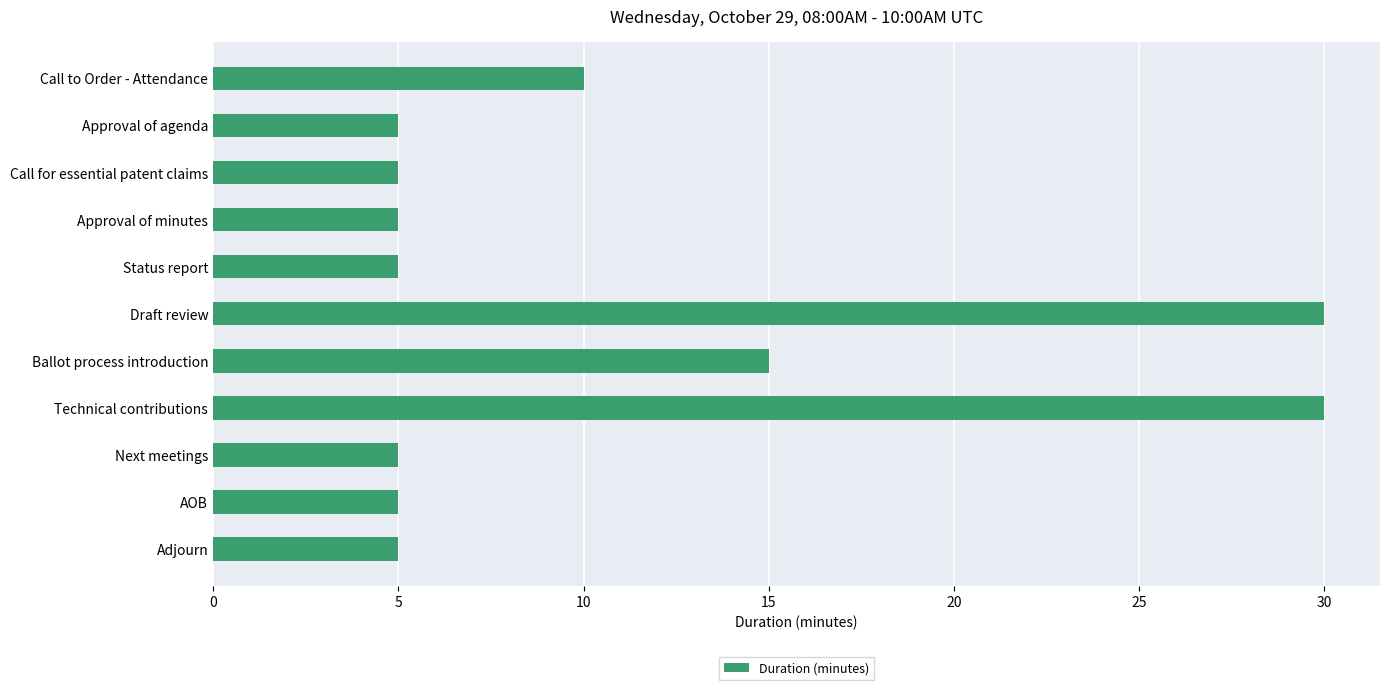

What is the minimum value shown in the chart?

5